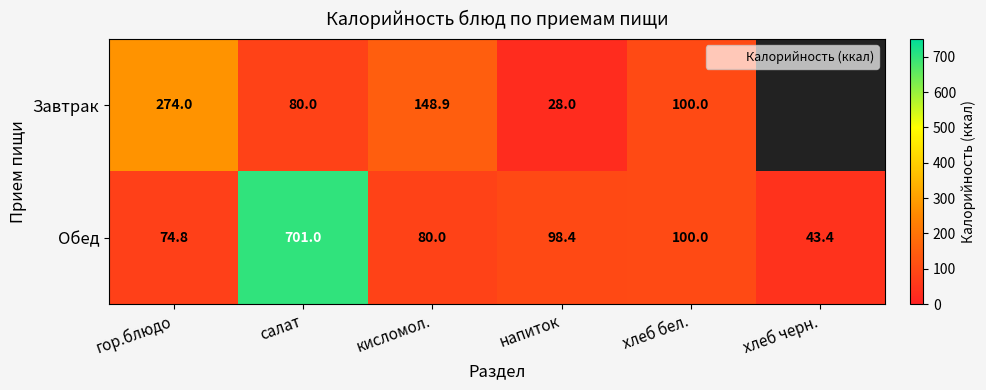

What is the minimum value shown in the chart?

28.0